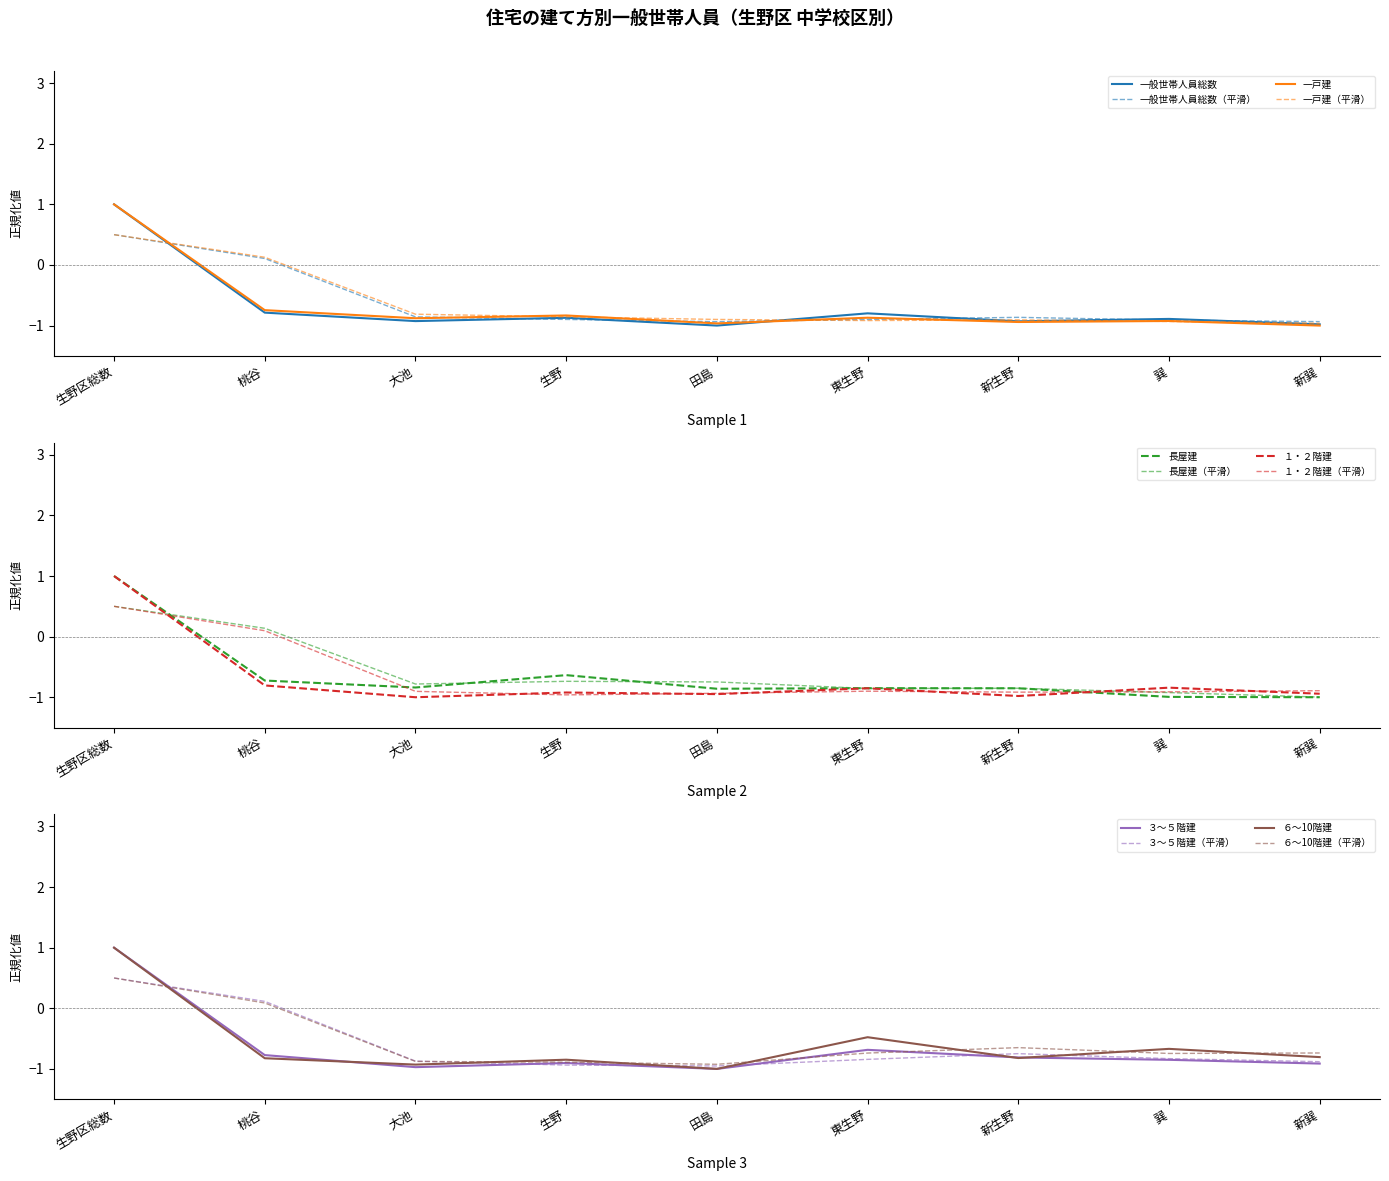

What is the greatest value displayed?

1.0